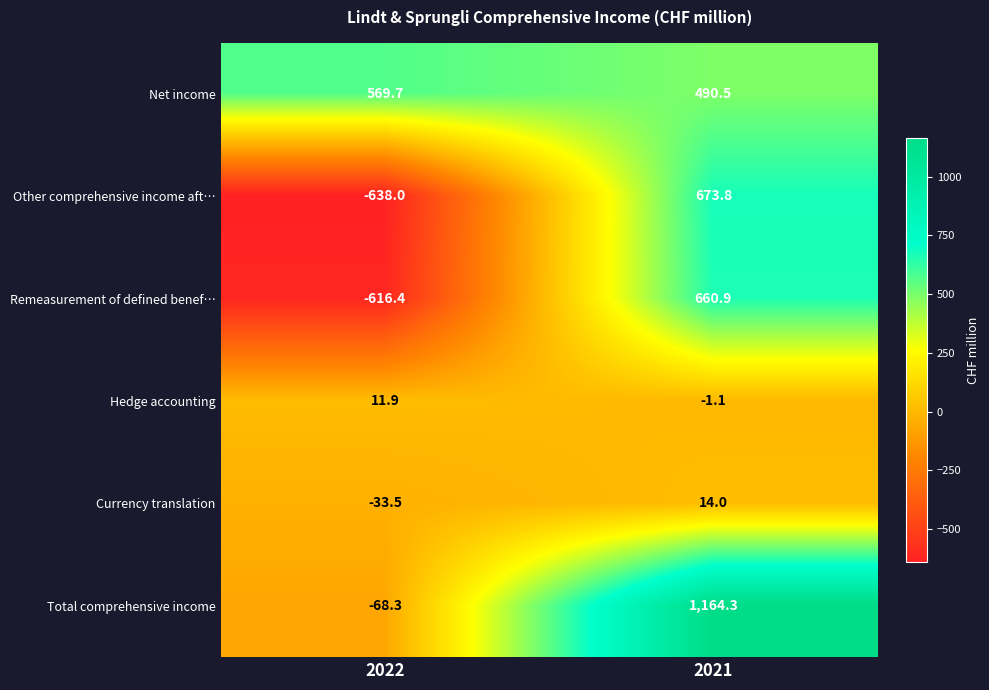

How many series are shown in this chart?

6